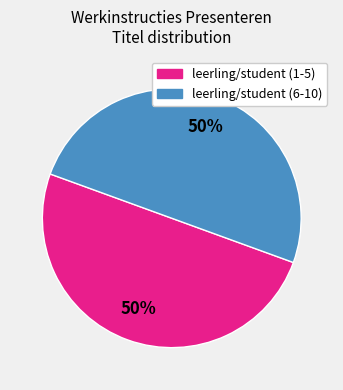

To the nearest percent, what is the average slice percentage?

50%